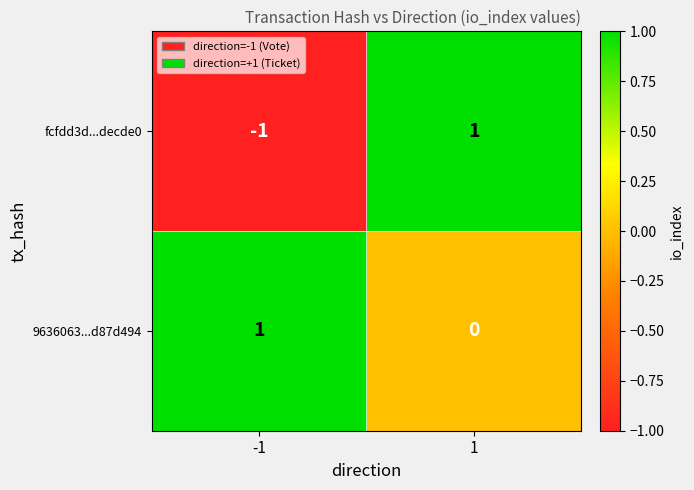

Reading left to right, extract all data points from this chart.

fcfdd3d...decde0: -1=-1	1=1
9636063...d87d494: -1=1	1=0